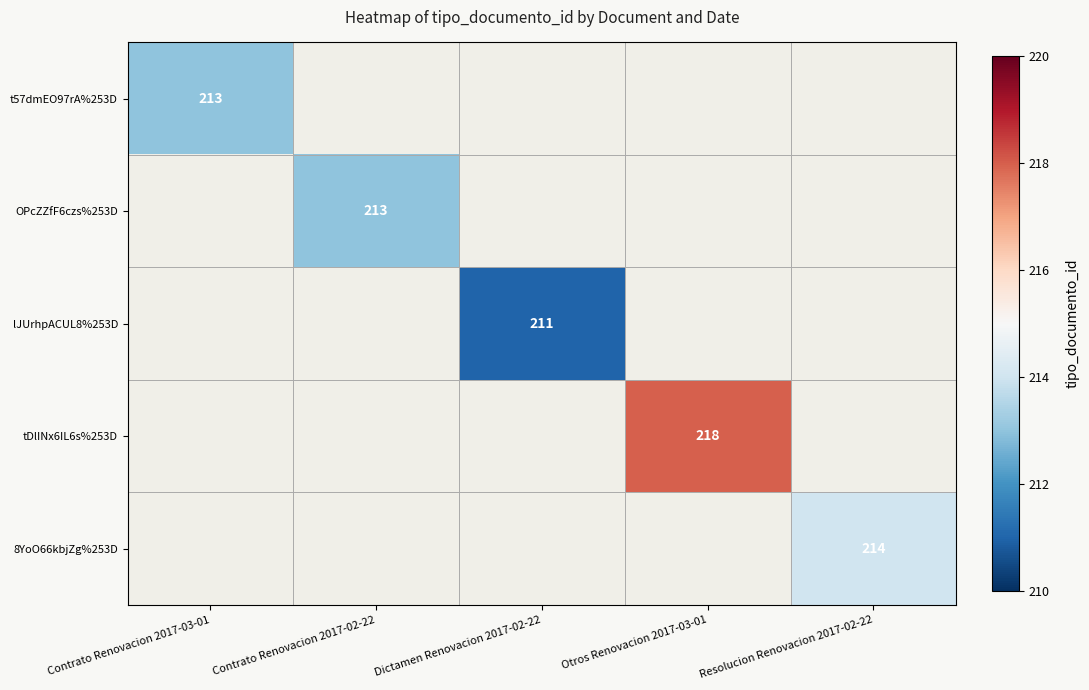

The OPcZZfF6czs%253D series shows 213 at Contrato Renovacion 2017-02-22. True or false?

True